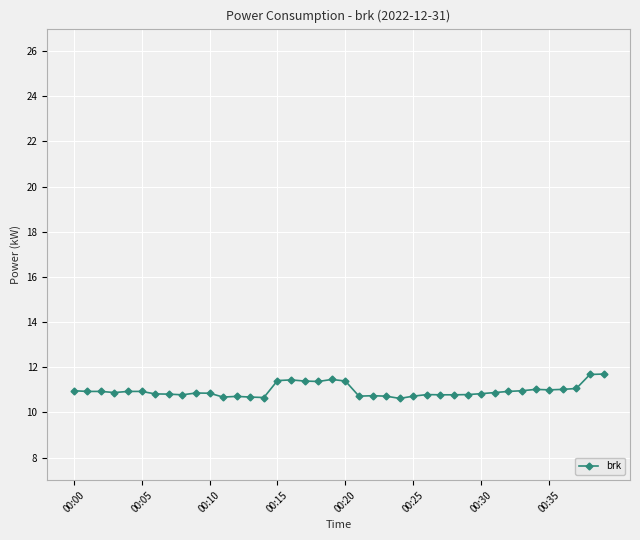

What is the value of the 3rd point from the left?

10.9